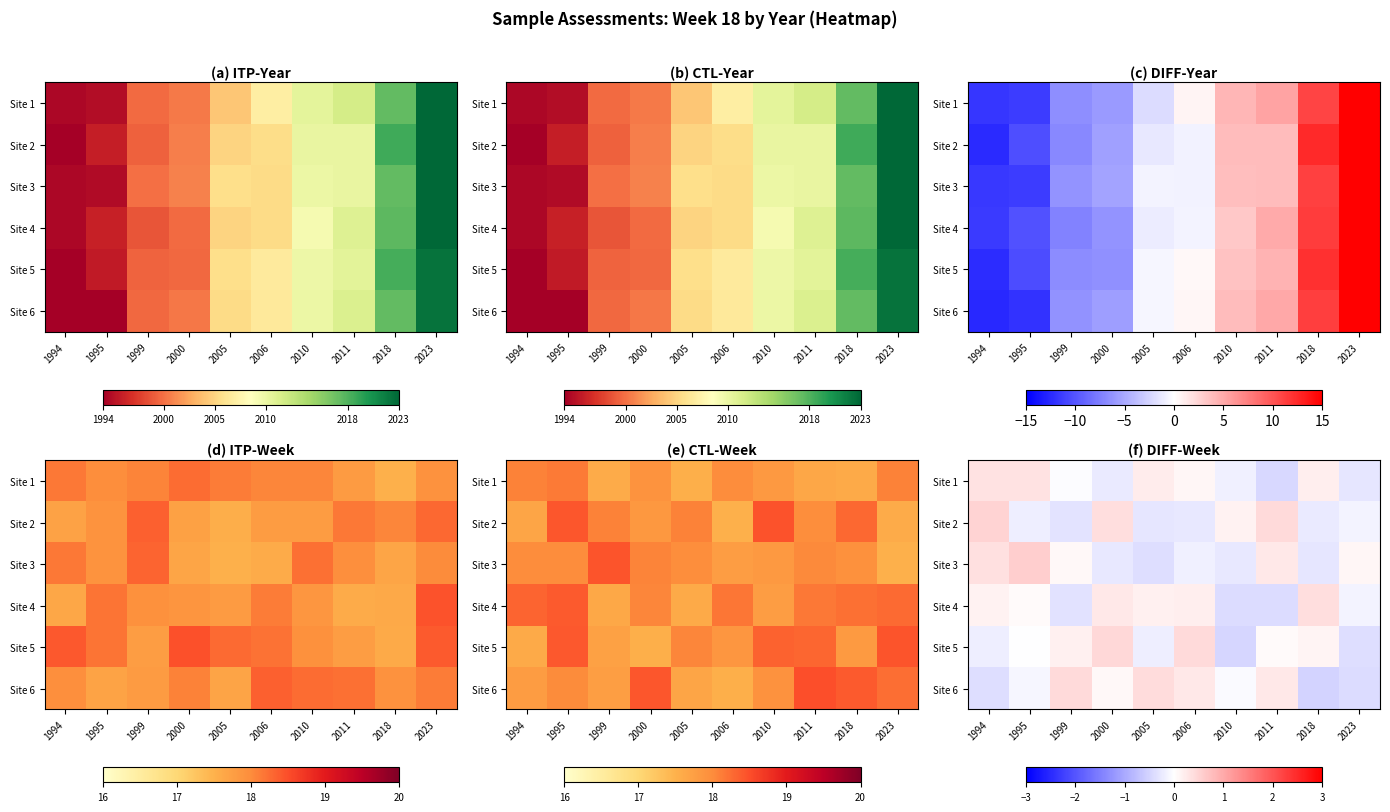

At how many categories does at least one series exceed 0?

10